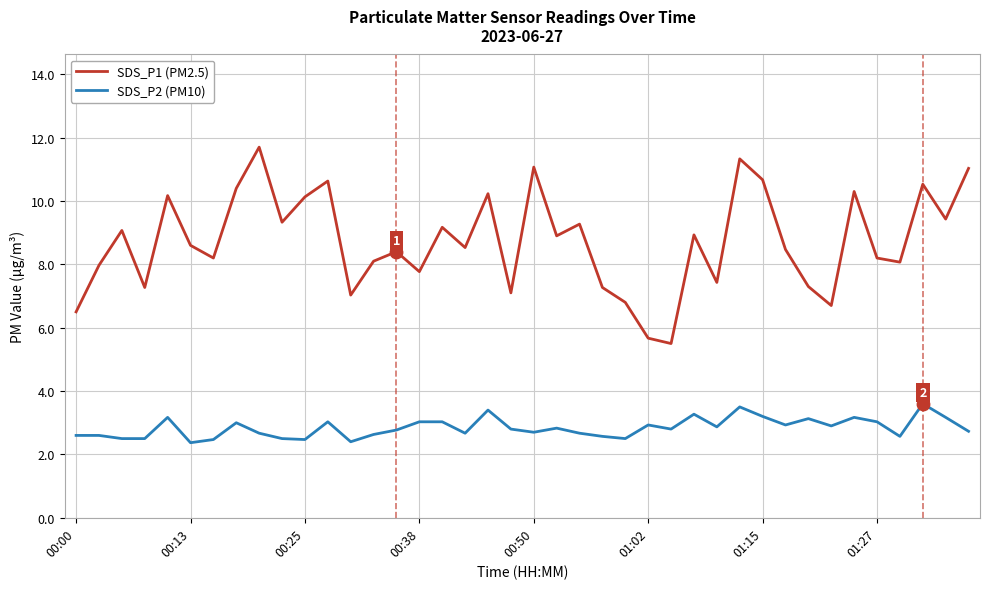

Which series has the largest total across all categories?

SDS_P1 (PM2.5)